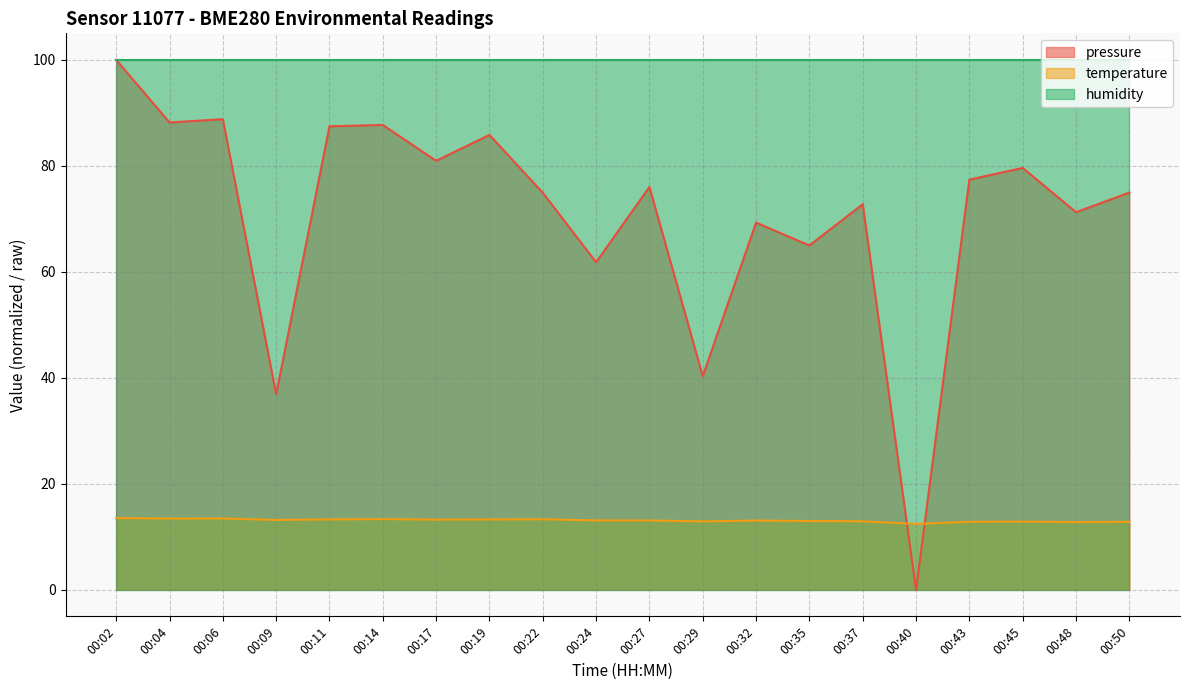

List the labels in order of temperature value, largest first.

00:02, 00:06, 00:04, 00:14, 00:22, 00:11, 00:19, 00:17, 00:09, 00:24, 00:27, 00:32, 00:35, 00:37, 00:29, 00:45, 00:43, 00:50, 00:48, 00:40